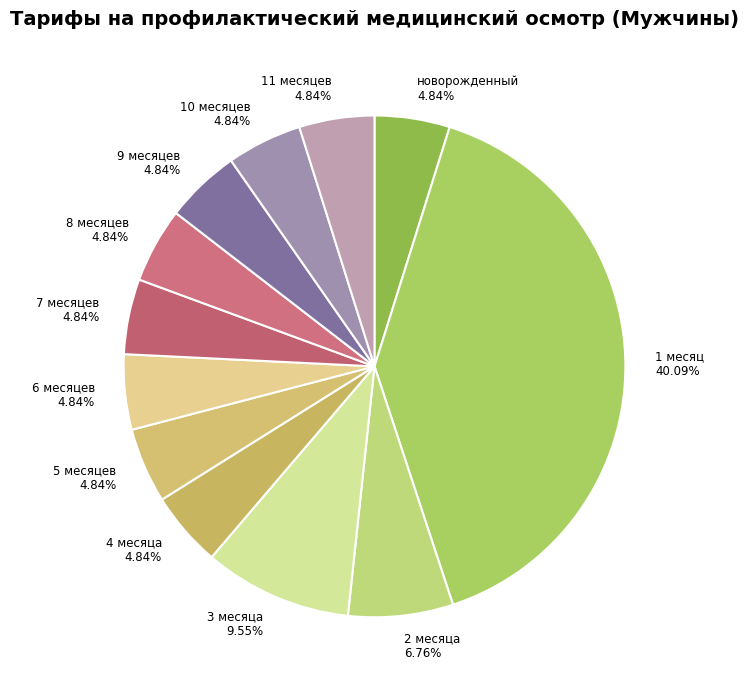

Approximately how many times larger is the value at новорожденный compared to 5 месяцев?

1.0